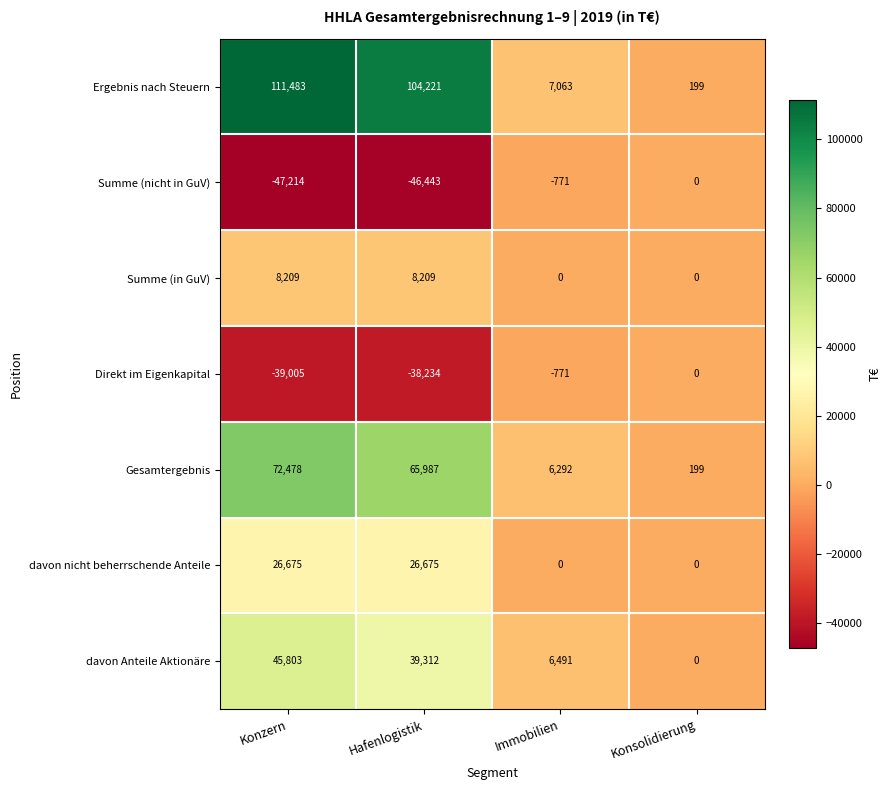

Read the Ergebnis nach Steuern value at Konzern, to the nearest 10.

111480